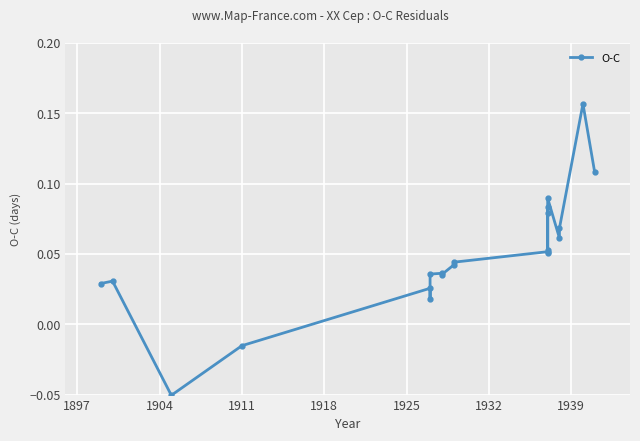

How many points are higher than both their immediate neighbors (excluding endpoints)?

7